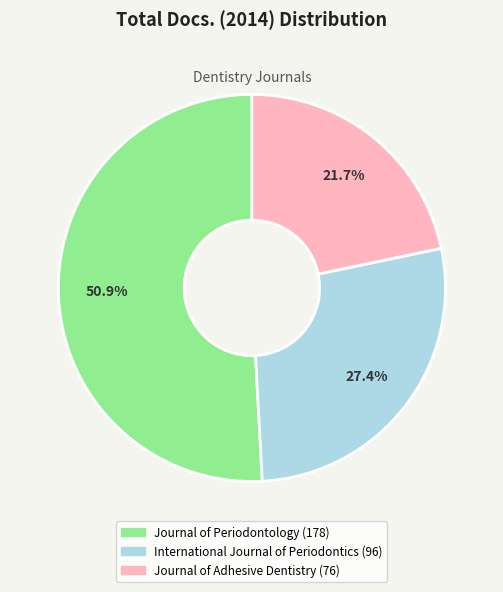

To the nearest percent, what percentage of the pie is Journal of Periodontology?

51%